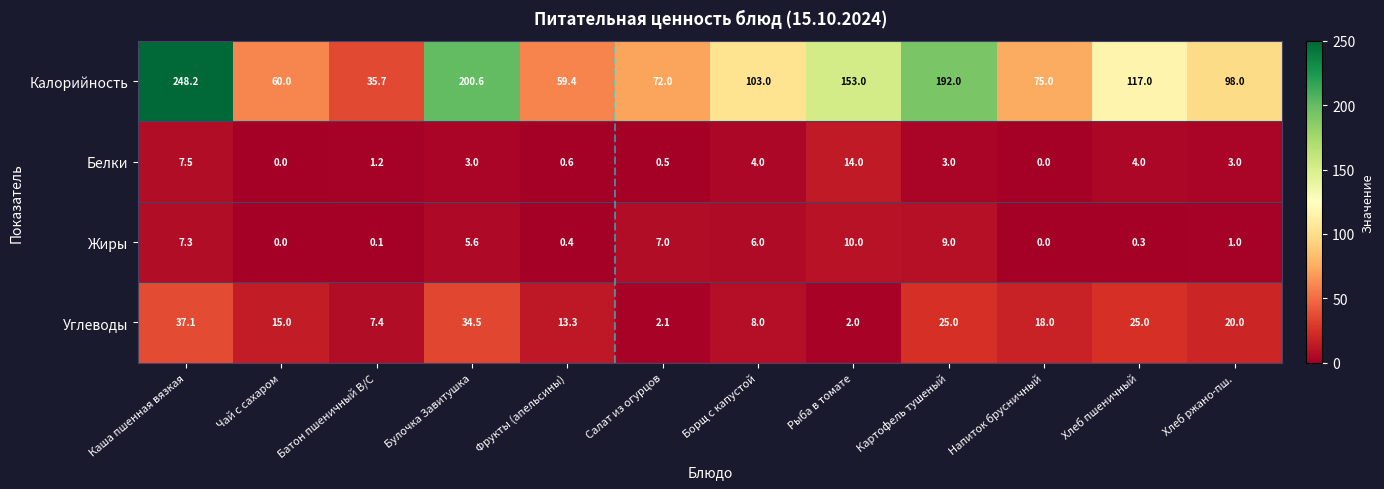

Between Каша пшенная вязкая and Хлеб пшеничный, which series saw the biggest shift?

Калорийность